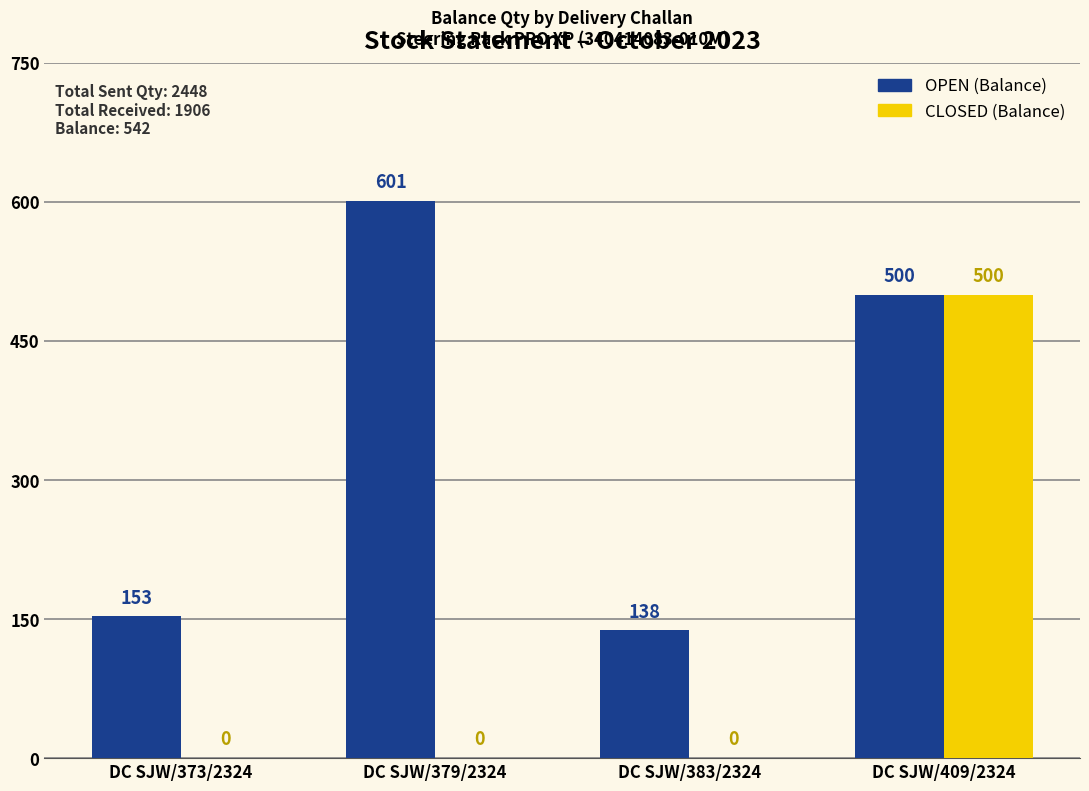

Between DC SJW/379/2324 and DC SJW/409/2324, which series saw the biggest shift?

CLOSED (Balance)